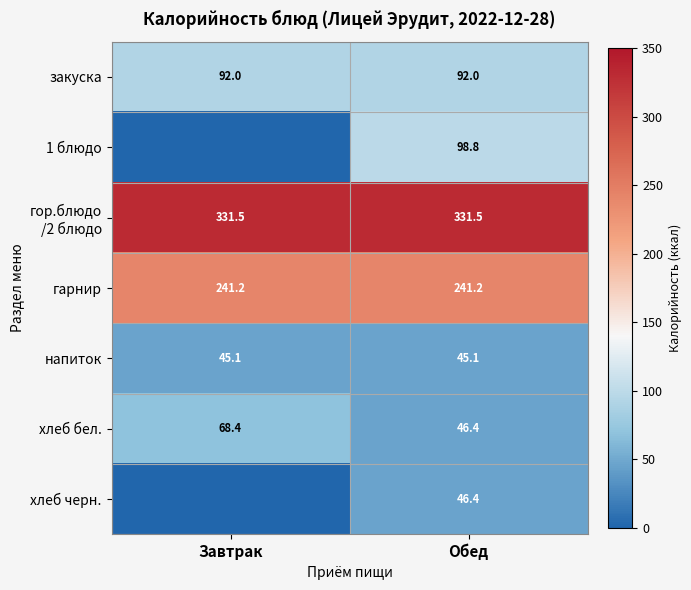

The value of закуска at Завтрак is 92.0. True or false?

True